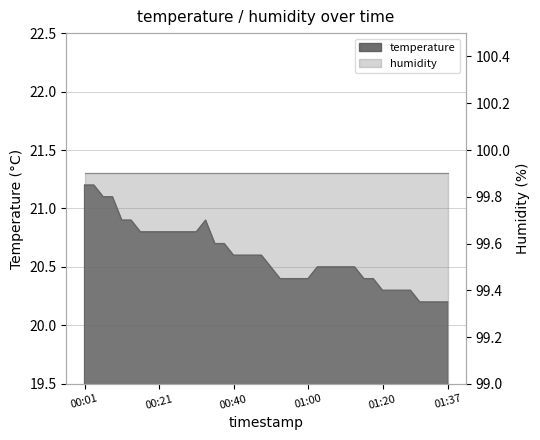

What is the change in value from 00:38 to 01:10?

-0.2